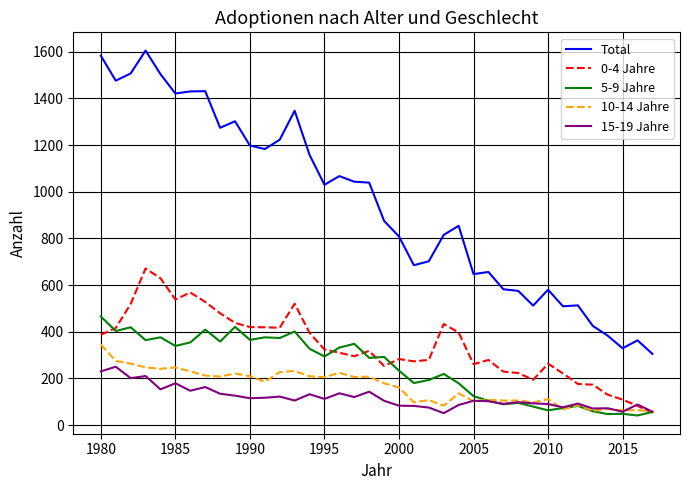

True or false: Total and 5-9 Jahre intersect in this chart.

False